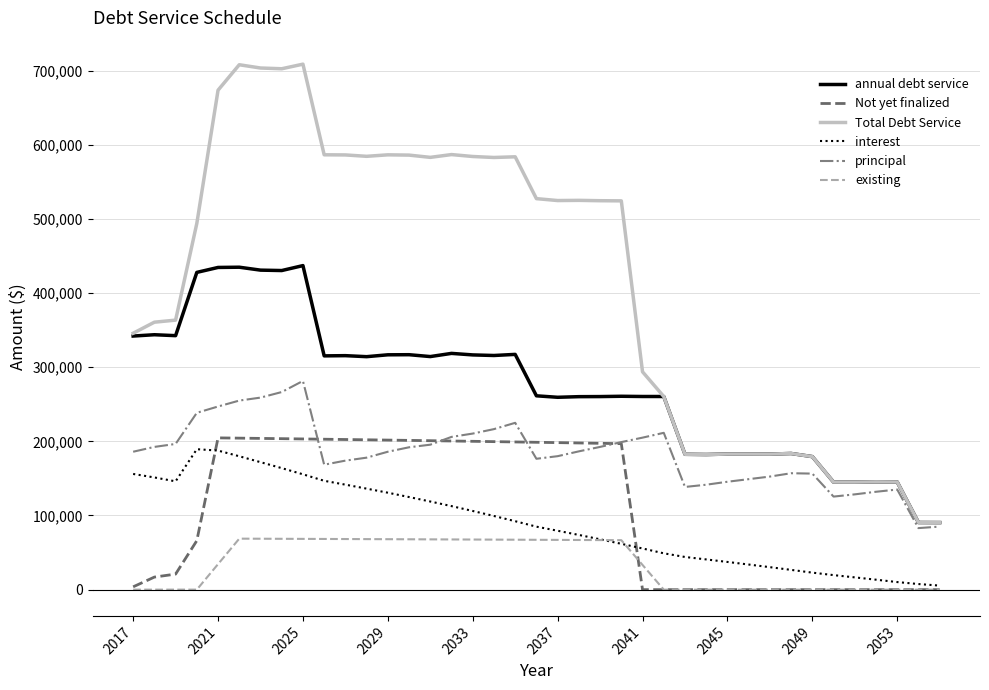

In interest, how many points are lower than both neighbors (excluding endpoints)?

1